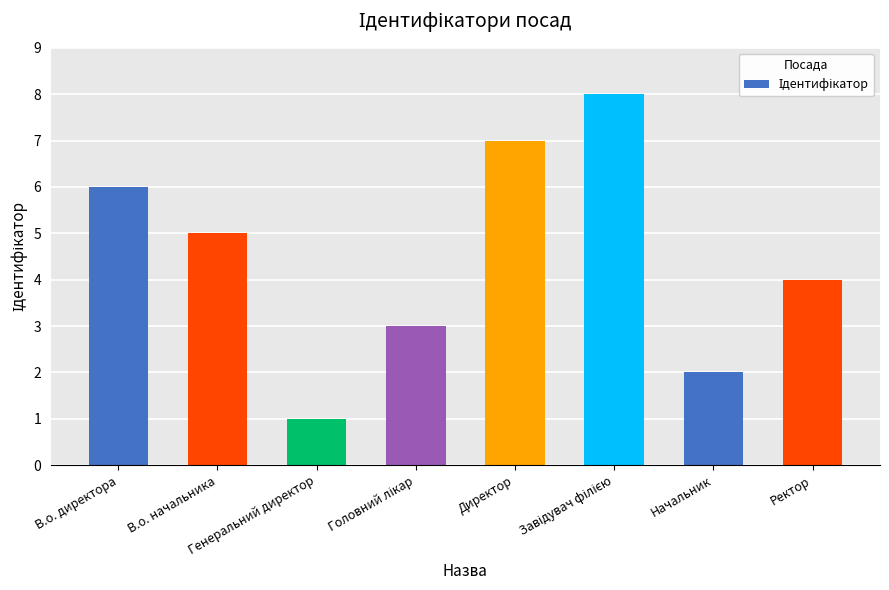

What is the difference between the maximum and minimum values?

7